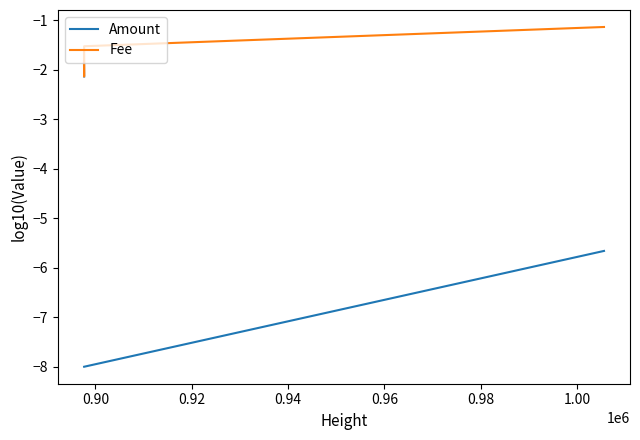

What is the average value of the Fee series?

-1.6